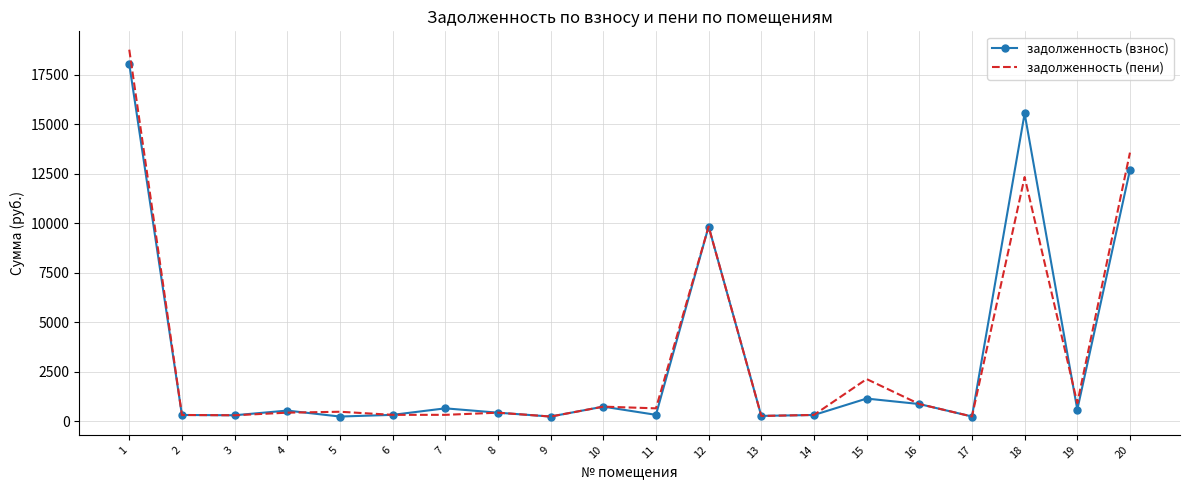

What is the total value across all series at 18?

27869.7